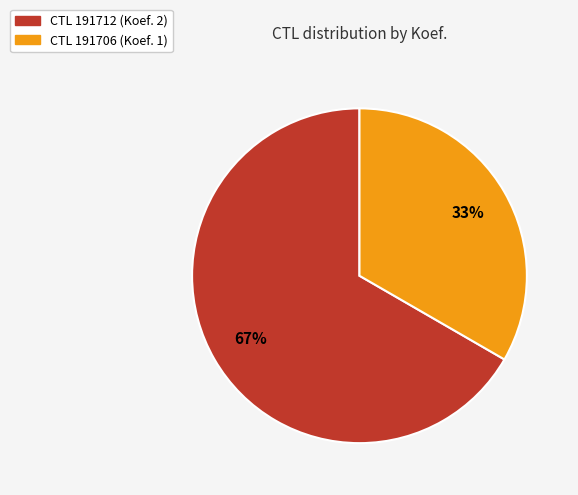

How many slices are in this pie chart?

2